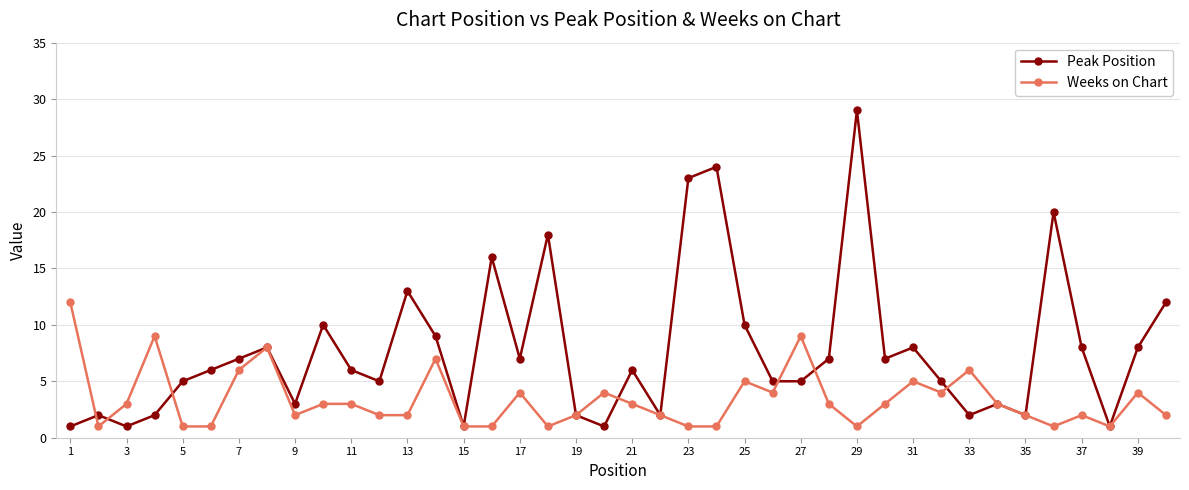

True or false: Peak Position has more than 0 interior local peaks.

True